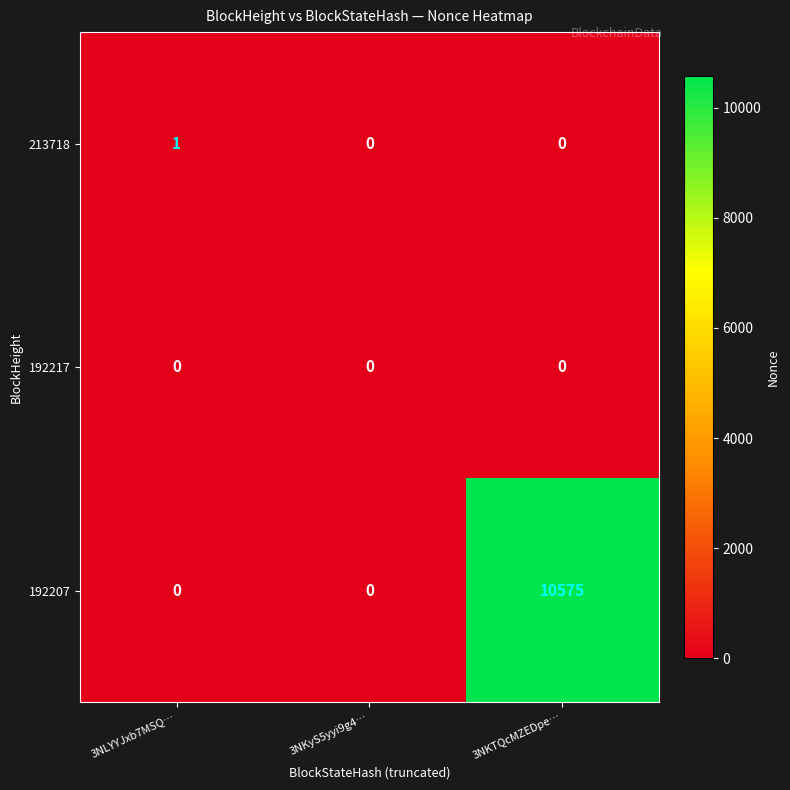

Reading right to left, what are all the values shown in this chart?

213718: 3NKTQcMZEDpe…=0	3NKyS5yyi9g4…=0	3NLYYJxb7MSQ…=1
192217: 3NKTQcMZEDpe…=0	3NKyS5yyi9g4…=0	3NLYYJxb7MSQ…=0
192207: 3NKTQcMZEDpe…=10575	3NKyS5yyi9g4…=0	3NLYYJxb7MSQ…=0